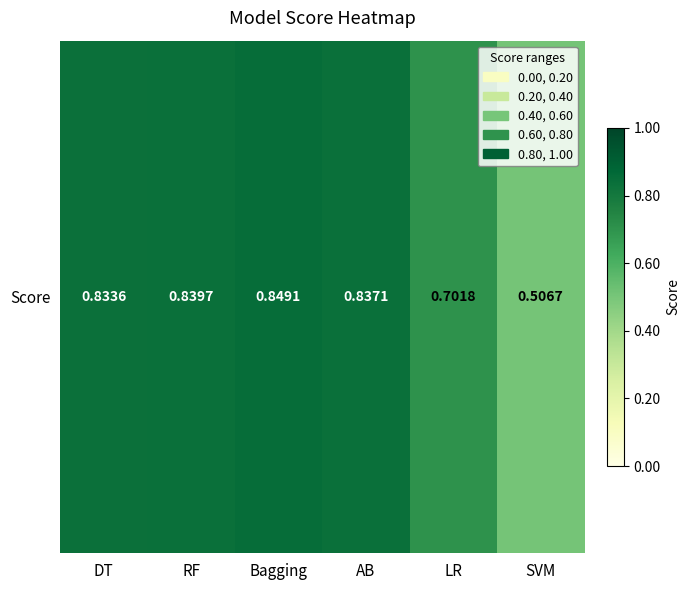

Reading left to right, what are all the values shown in this chart?

0.8	0.8	0.8	0.8	0.7	0.5